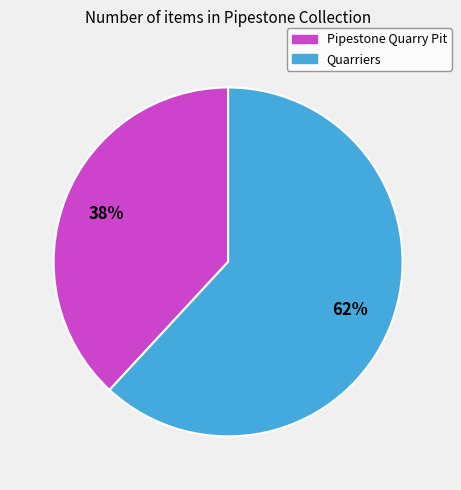

To the nearest percent, what is the difference between the largest and smallest slice percentages?

24%